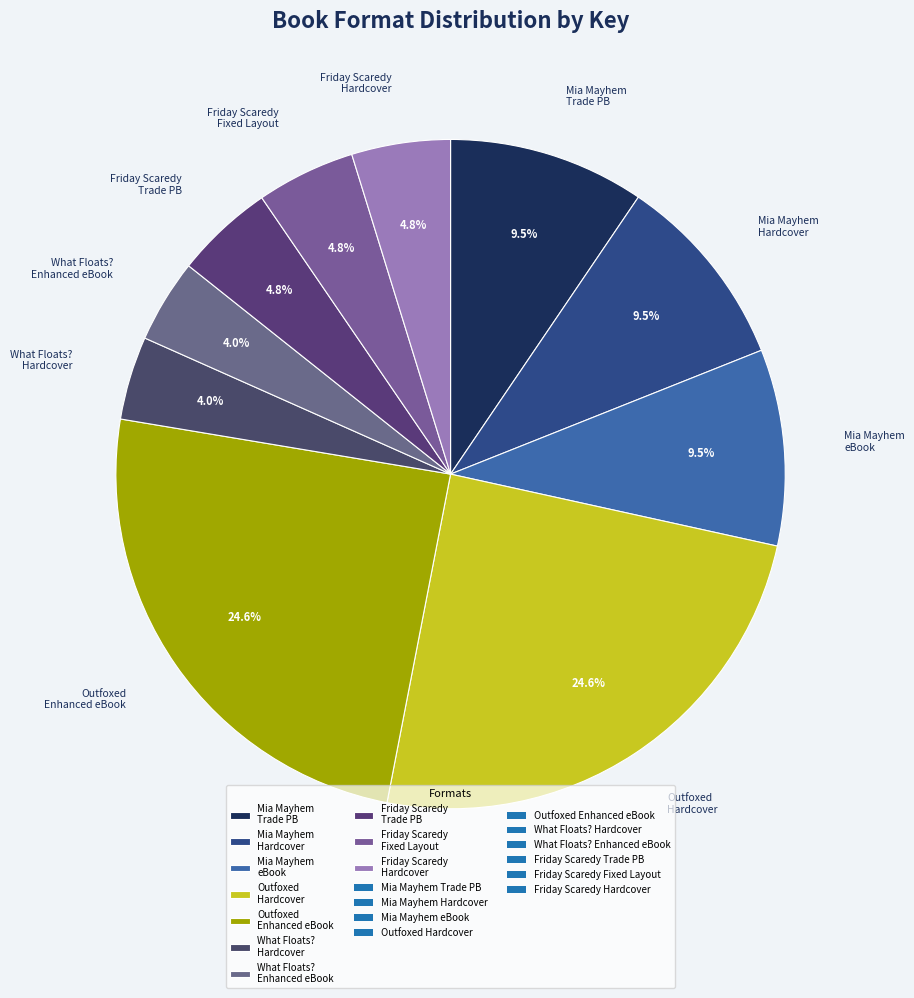

Between Friday Scaredy Hardcover and What Floats? Hardcover, which is larger?

Friday Scaredy Hardcover